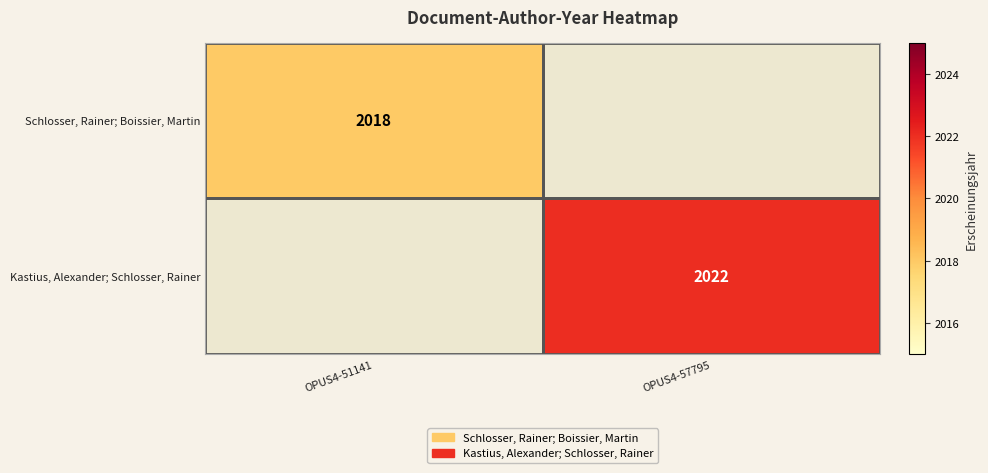

True or false: Kastius, Alexander; Schlosser, Rainer has a value of 2665 at OPUS4-57795.

False